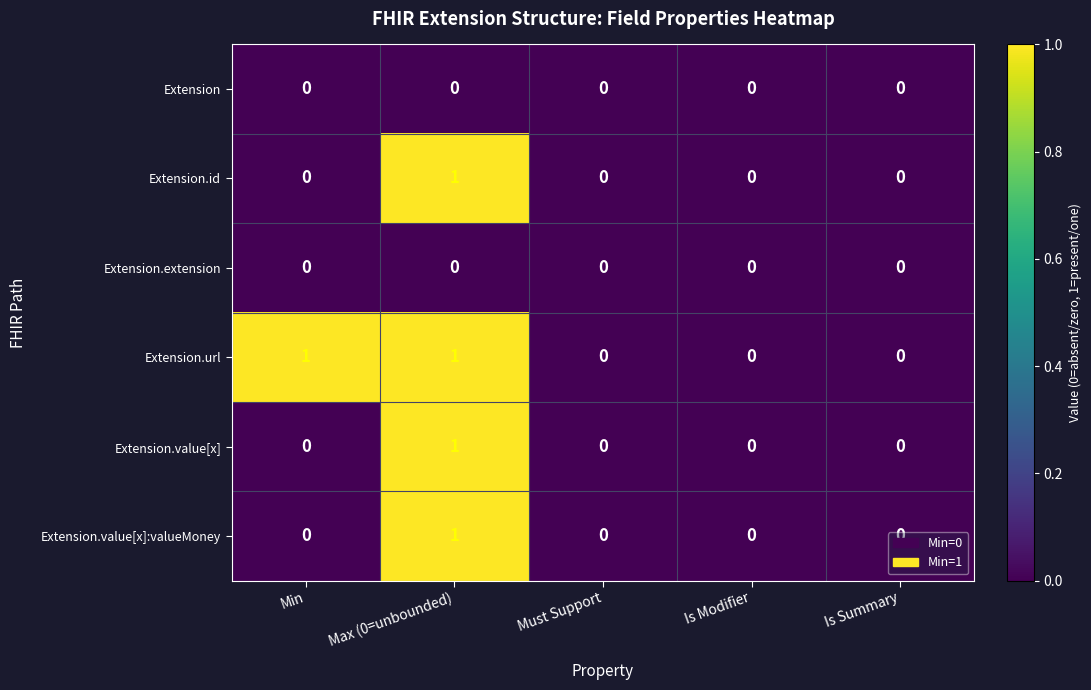

Which series has the largest total across all categories?

Extension.url